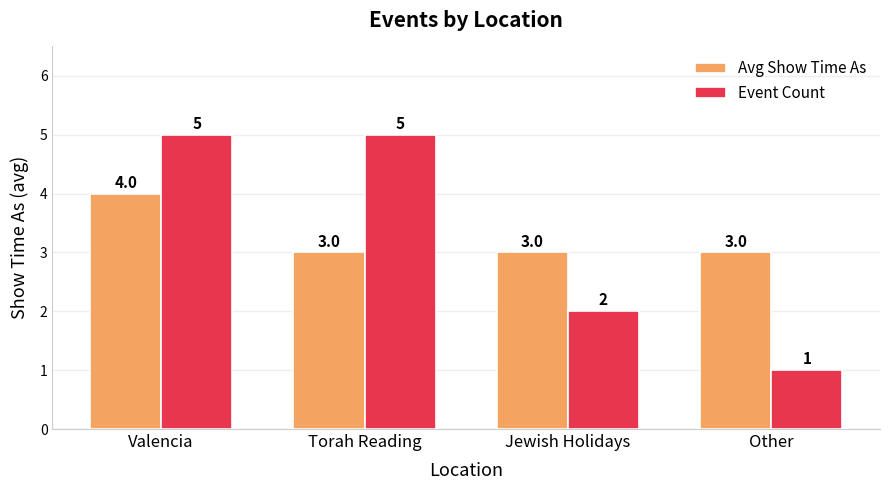

Rank the series at Valencia from highest to lowest value.

Event Count, Avg Show Time As